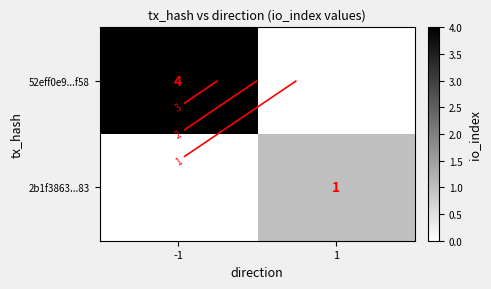

How many values in 2b1f3863...83 are above zero?

1